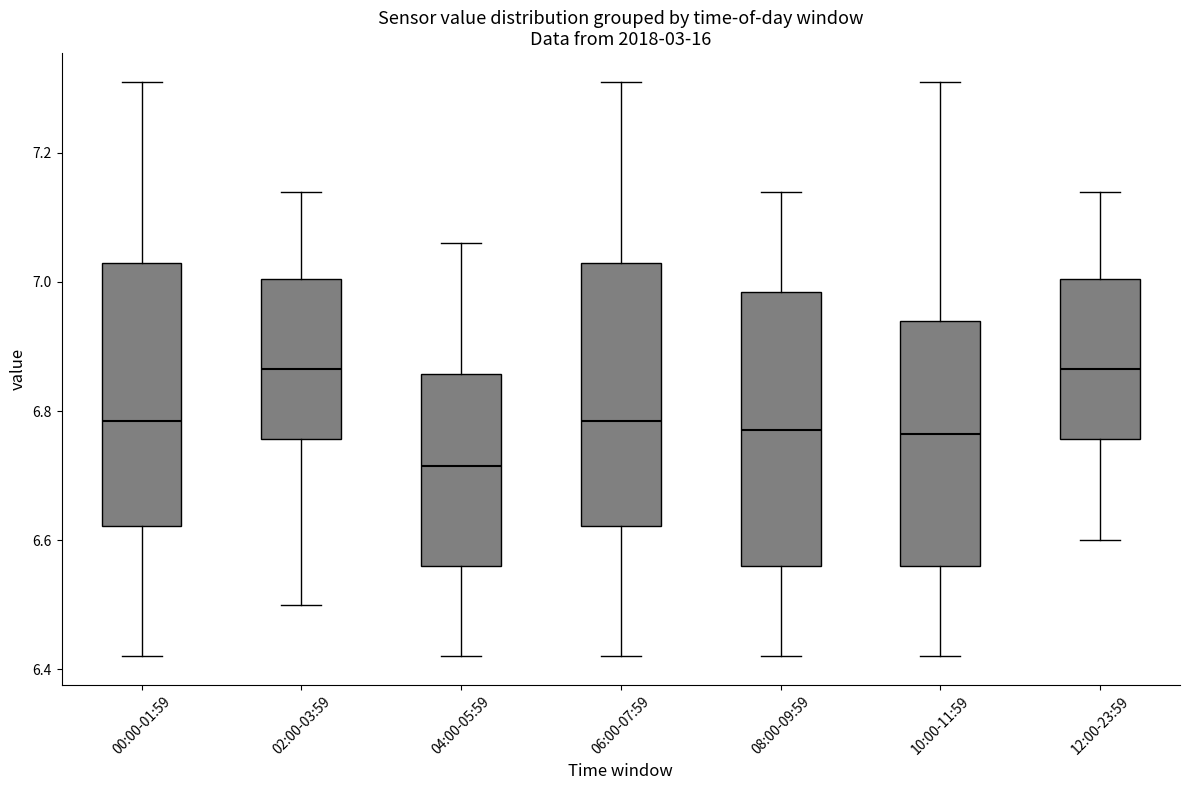

Where does the upper whisker of the box for 02:00-03:59 end on the y-axis? The values are not printed on the chart, so give them approximately, as read against the axis.

7.14